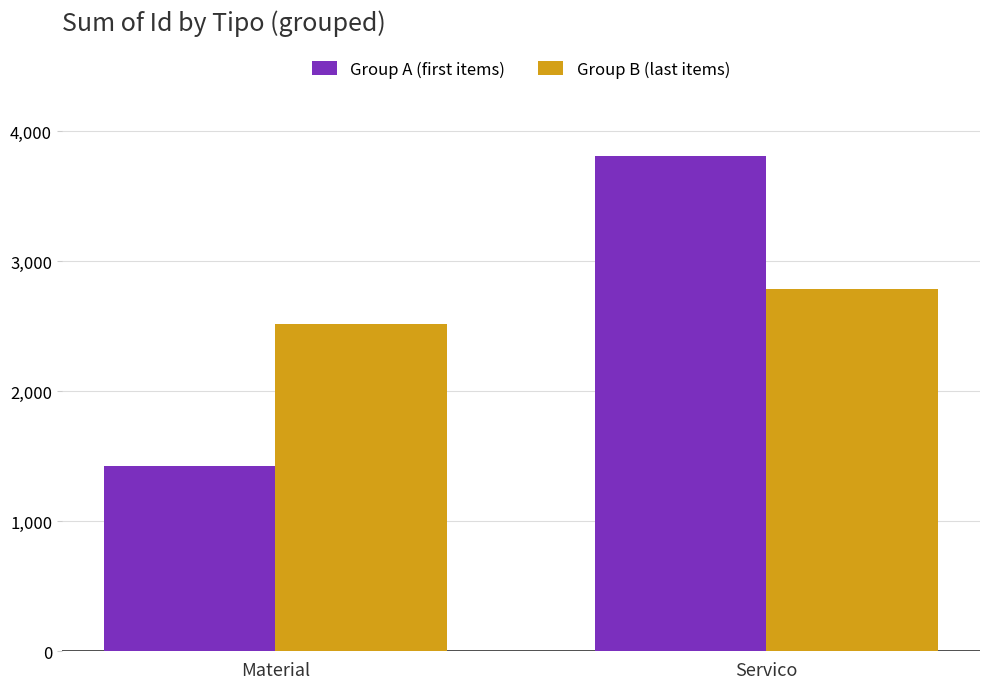

List the labels in order of Group A (first items) value, largest first.

Servico, Material